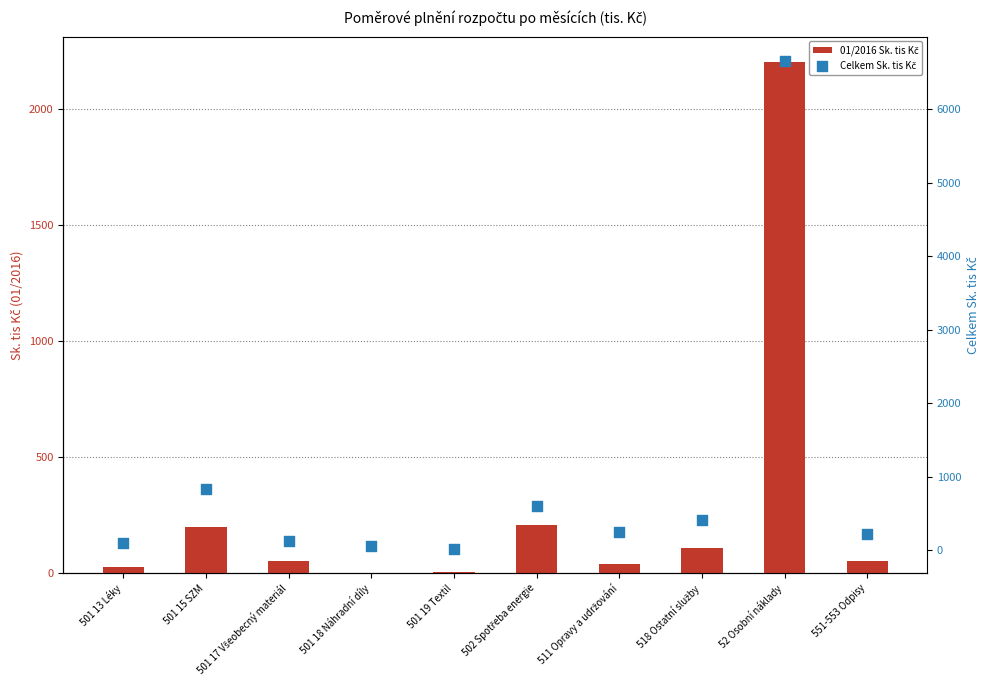

At how many categories does at least one series exceed 4724?

1